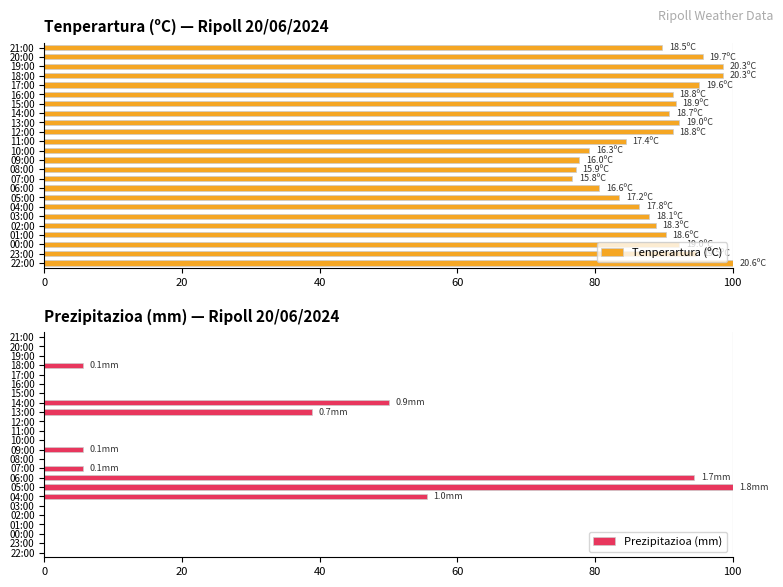

True or false: Tenperartura (ºC) has a value of 139.5 at 06:00.

False